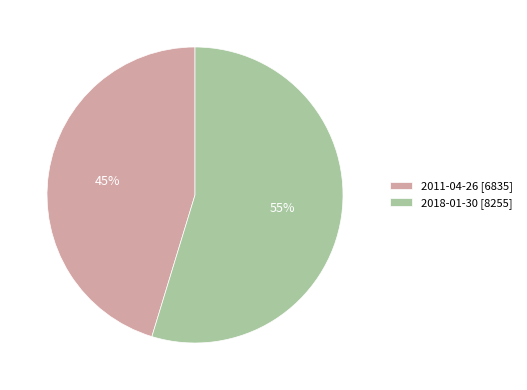

What is the ratio of the value at 2018-01-30 to the value at 2011-04-26?

1.2